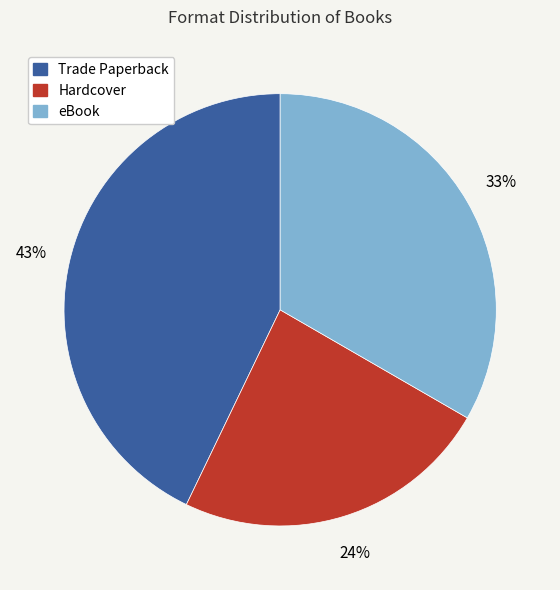

Is it true that Trade Paperback is 43% of the pie?

True